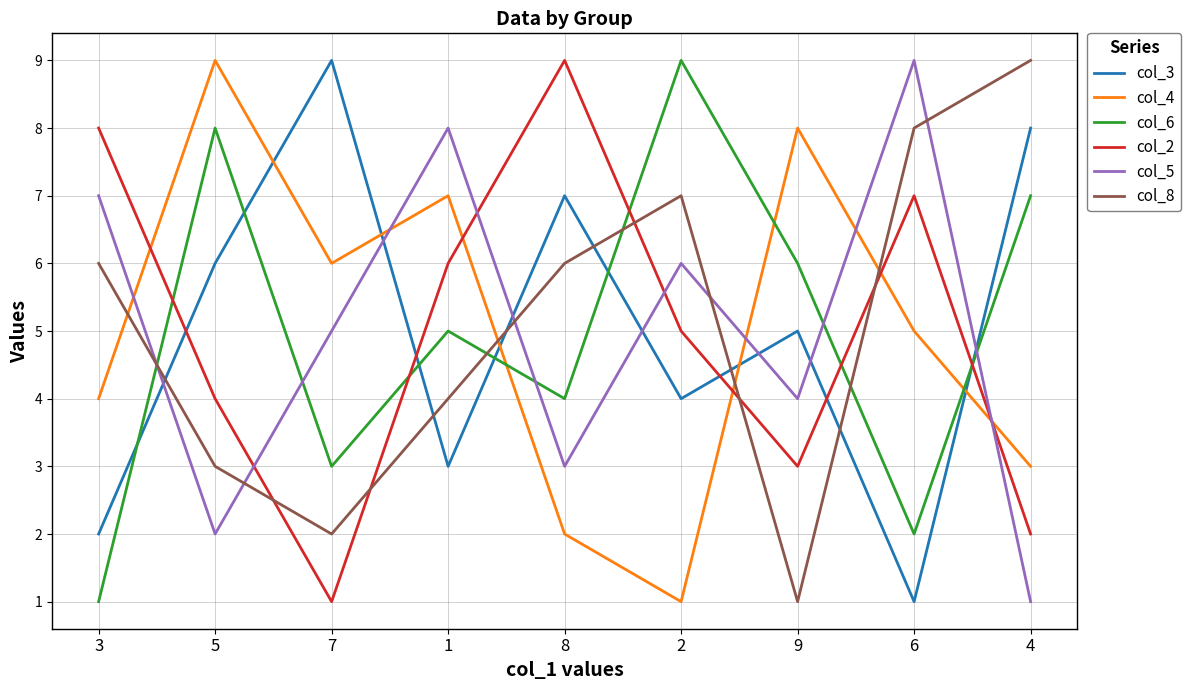

The value of col_4 at 4 is 3. True or false?

True